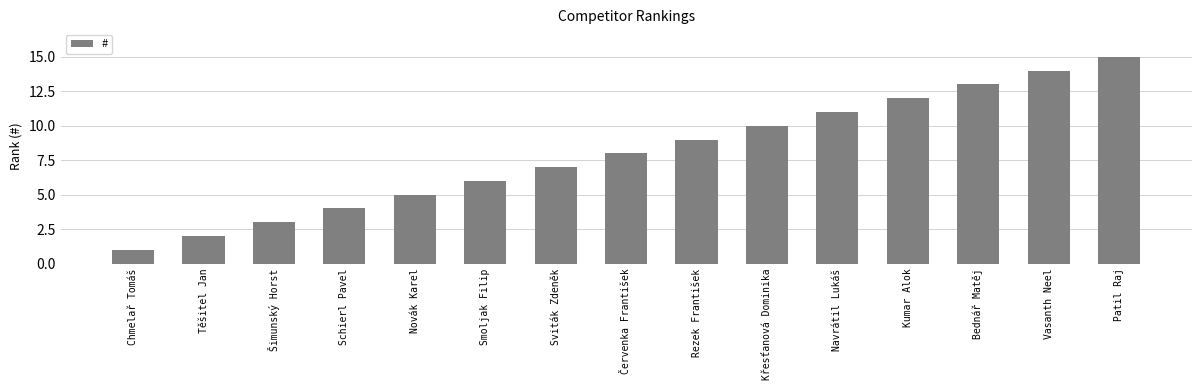

List the labels in order of value, smallest first.

Chmelař Tomáš, Těšitel Jan, Šimunský Horst, Schierl Pavel, Novák Karel, Smoljak Filip, Sviták Zdeněk, Červenka František, Rezek František, Křesťanová Dominika, Navrátil Lukáš, Kumar Alok, Bednář Matěj, Vasanth Neel, Patil Raj